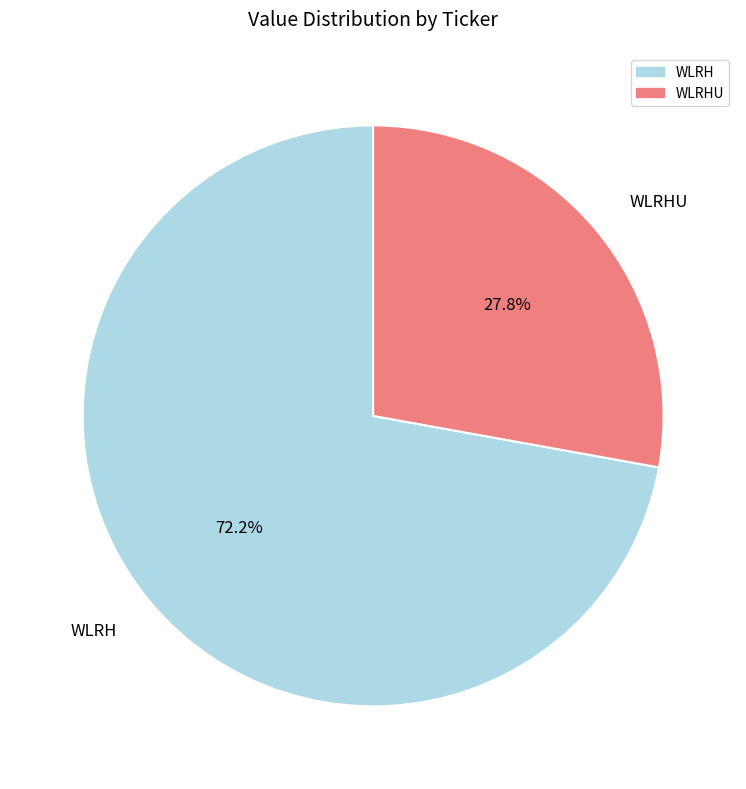

The WLRH slice represents 59% of the pie. True or false?

False